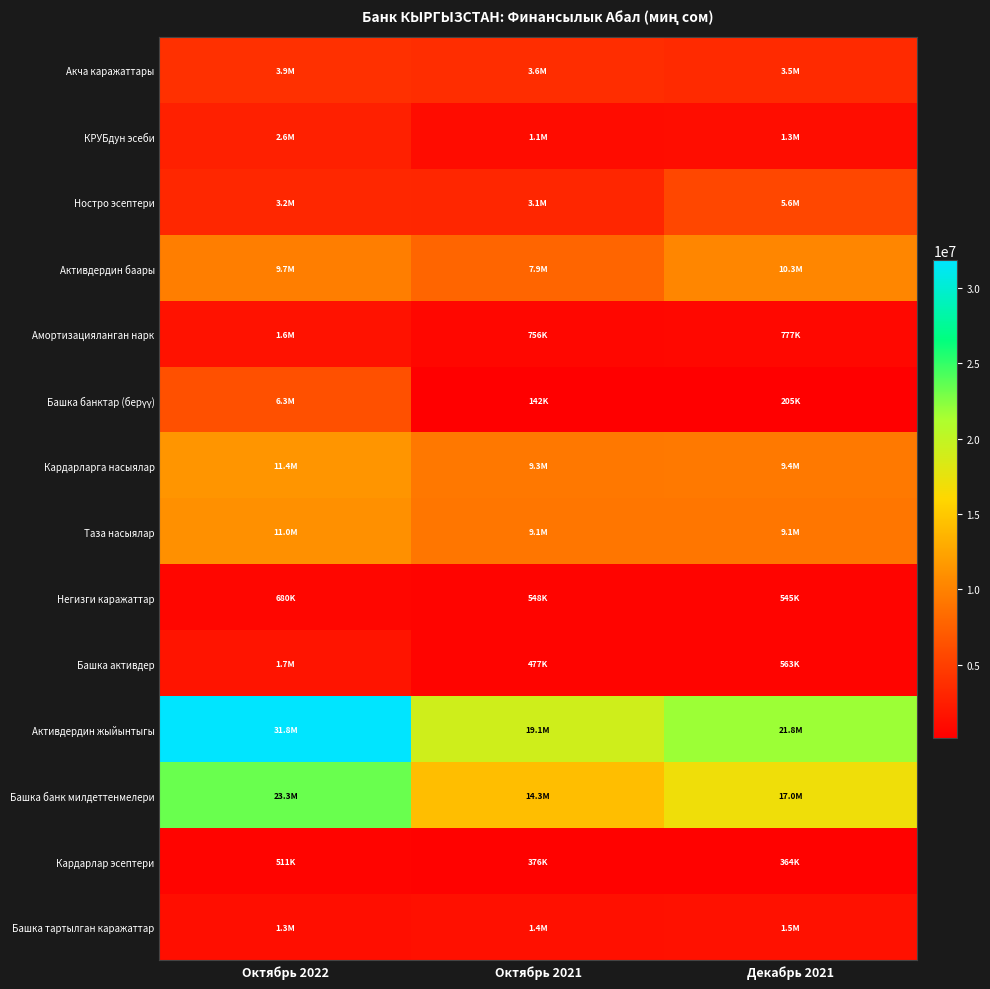

What is the total value across all series at Октябрь 2022?

109124759